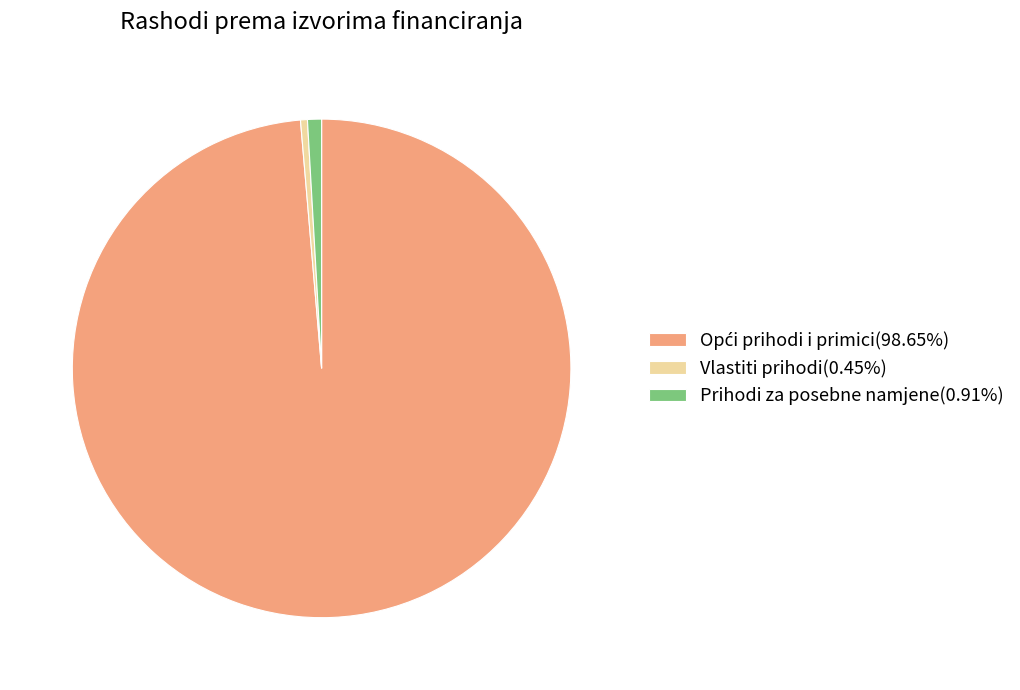

Combined, do Prihodi za posebne namjene(0.91%) and Vlastiti prihodi(0.45%) account for over 50%?

No